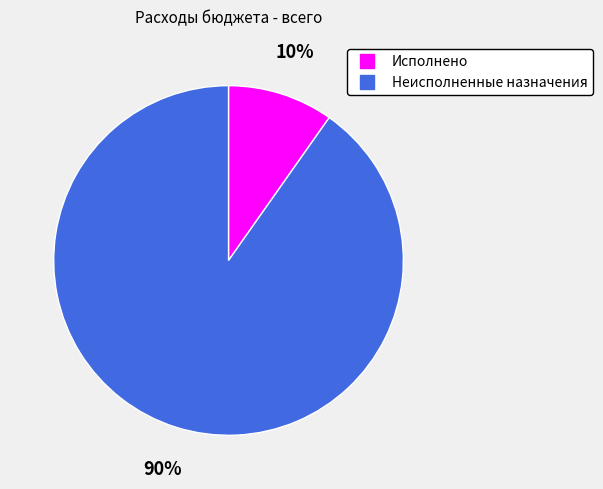

Which has a higher value, Исполнено or Неисполненные назначения?

Неисполненные назначения